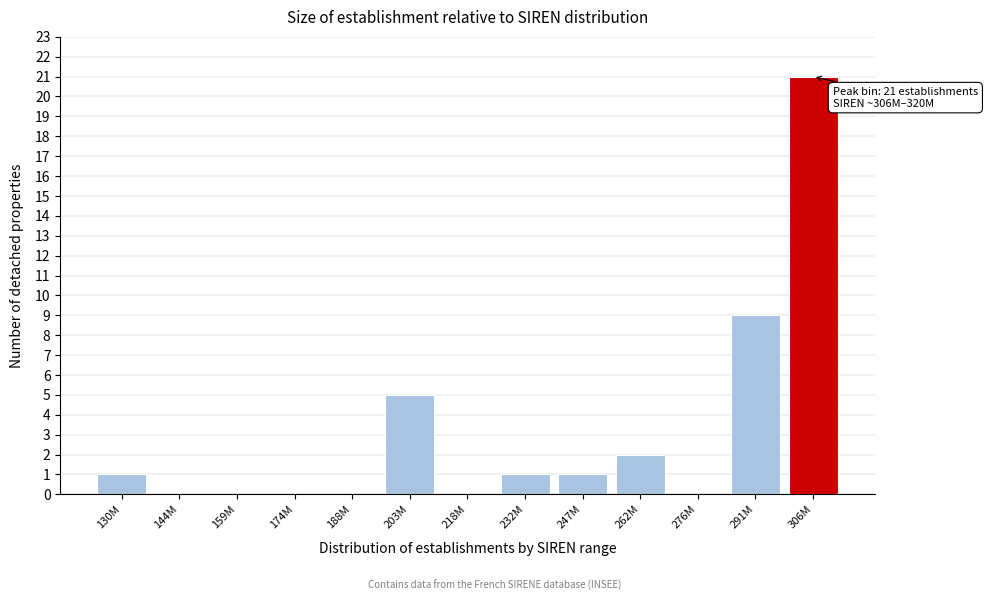

Reading left to right, list all the values displayed in this chart.

130M=1	144M=0	159M=0	174M=0	188M=0	203M=5	218M=0	232M=1	247M=1	262M=2	276M=0	291M=9	306M=21